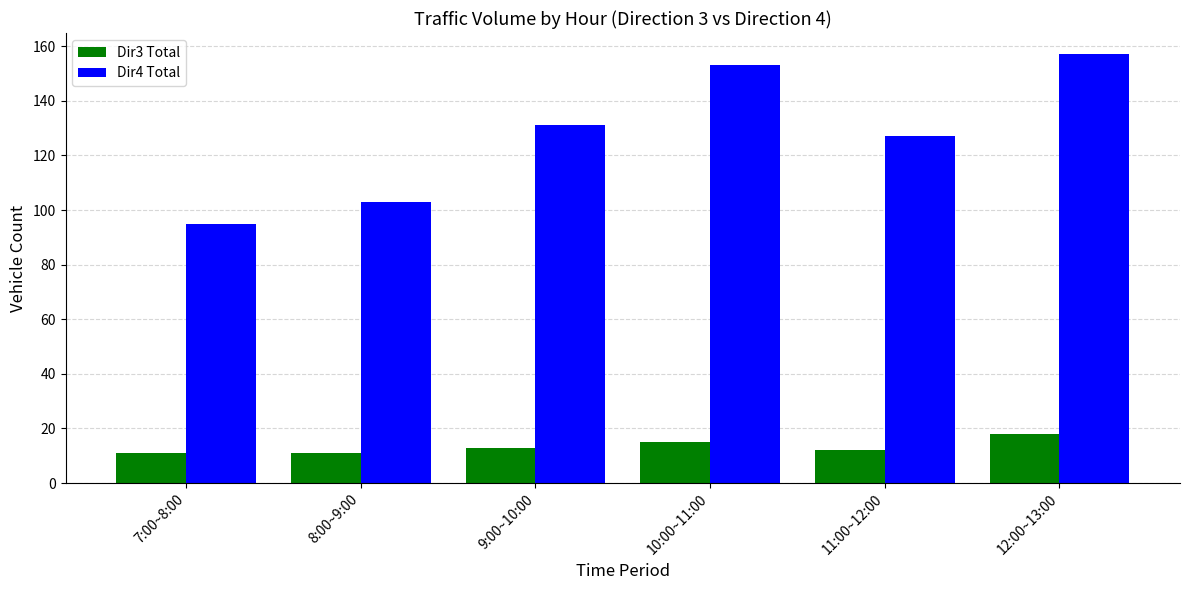

How many distinct data groups are displayed?

2